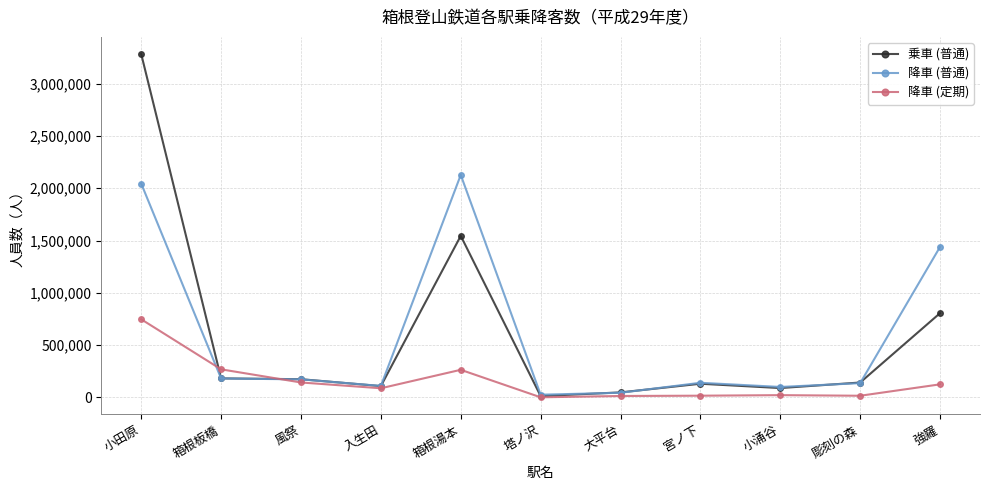

What is the maximum value for 乗車 (普通)?

3283788